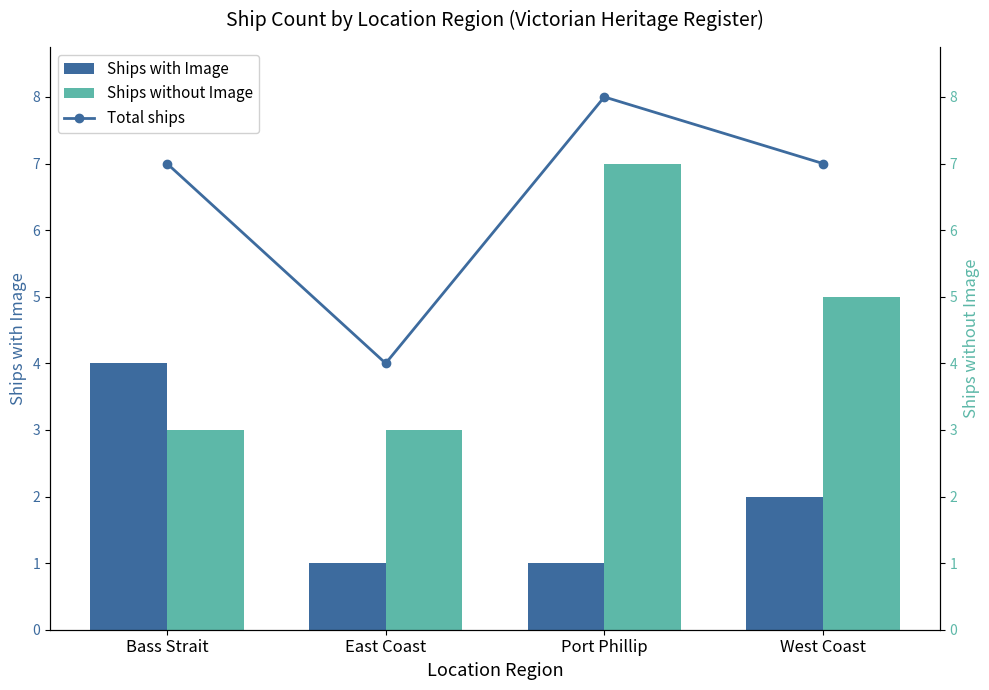

Rank the series by their average value, from highest to lowest.

Total ships, Ships without Image, Ships with Image